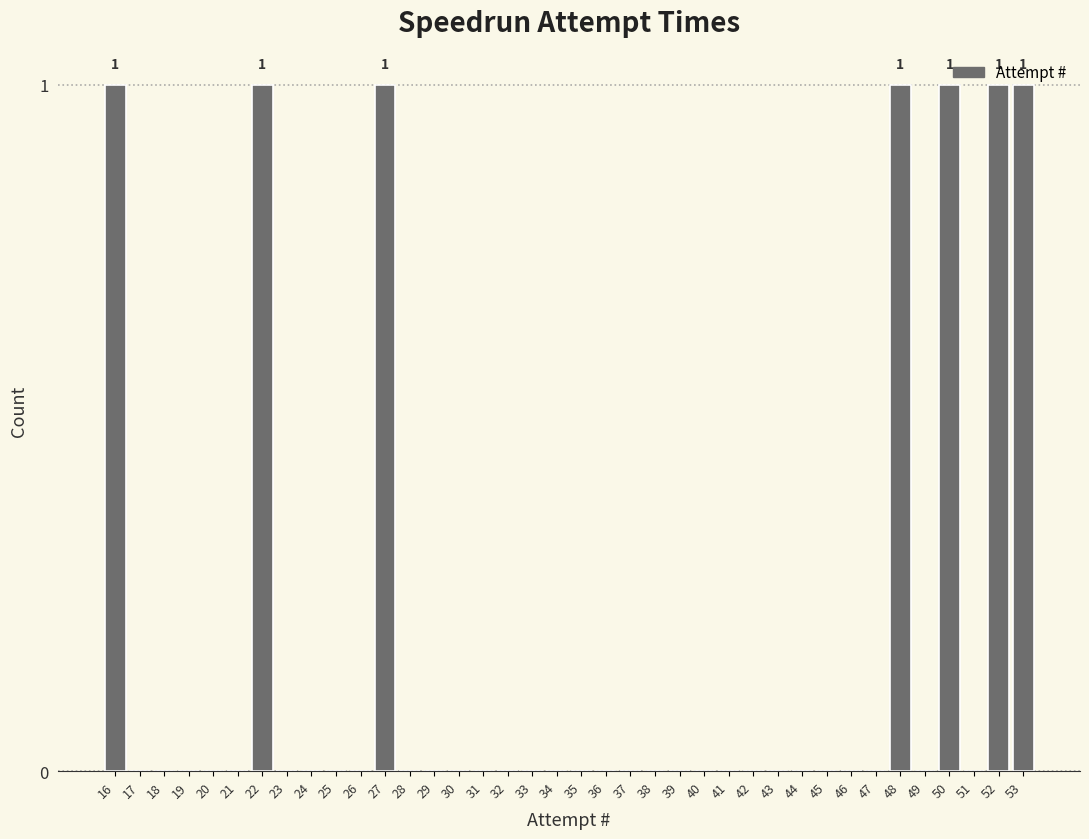

Between 48 and 28, which is larger?

48